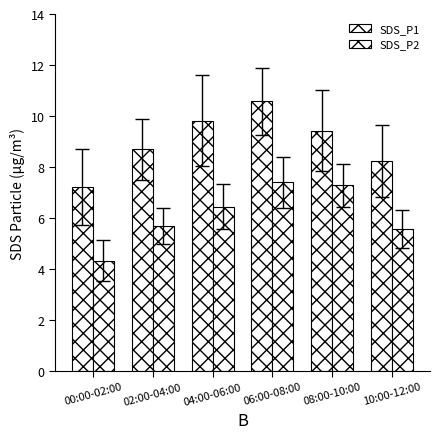

What is the difference between the maximum and minimum values in the SDS_P1 series?

3.4